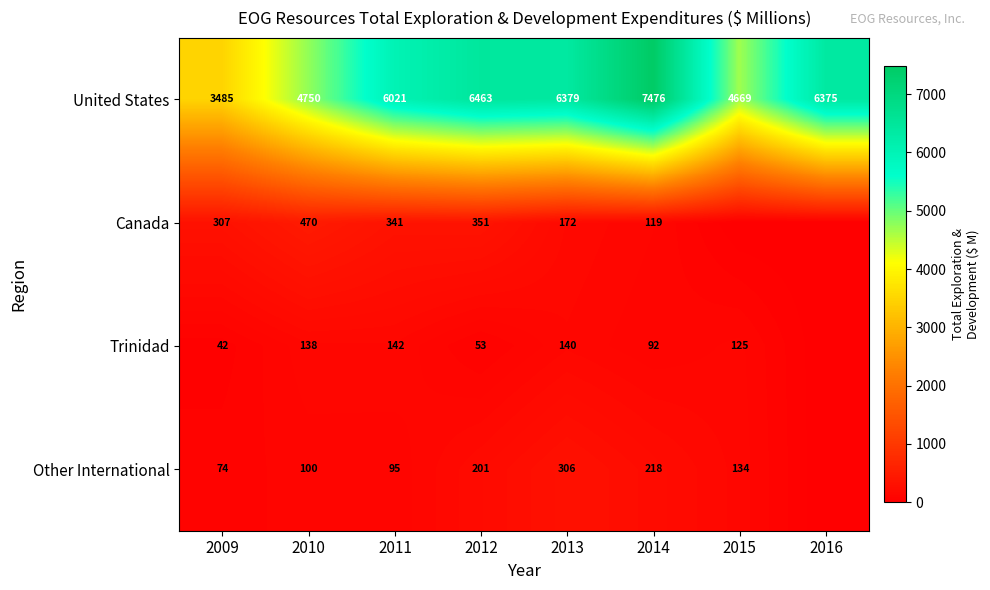

The United States series shows 13257 at 2014. True or false?

False